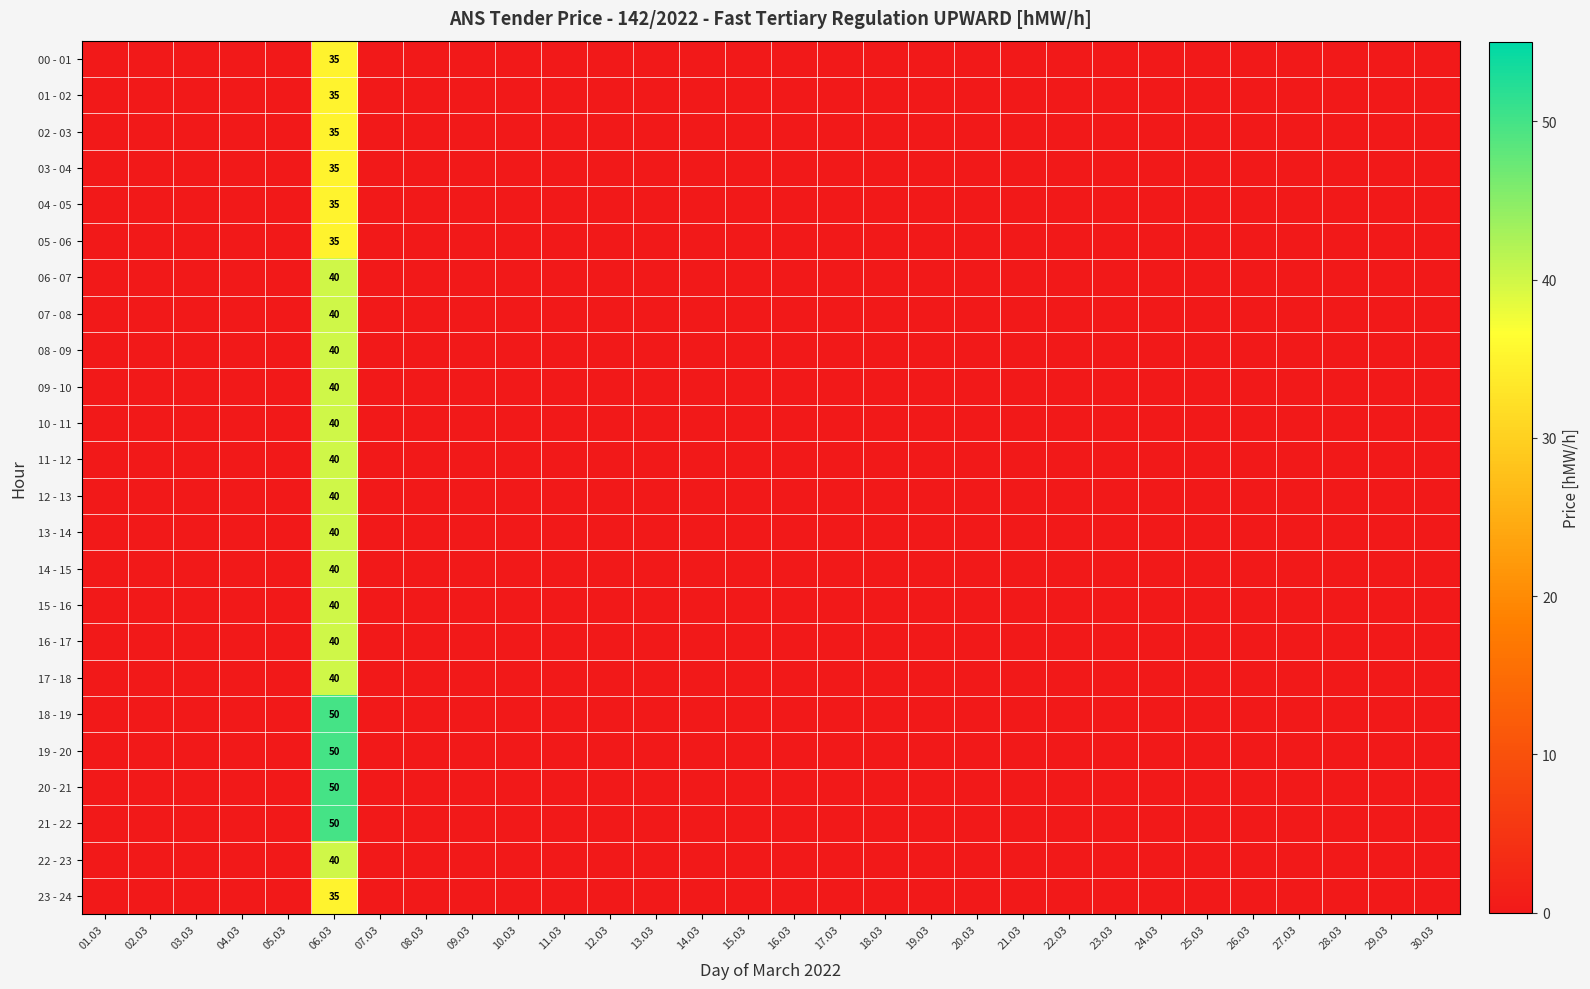

Which series has the widest spread of values?

18 - 19